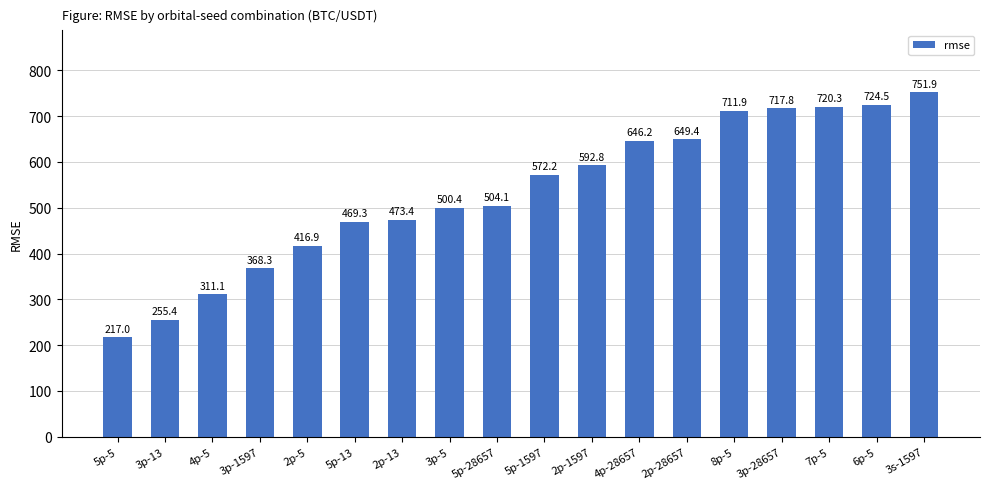

Reading left to right, what are all the values shown in this chart?

217.0	255.4	311.1	368.3	416.9	469.3	473.4	500.4	504.1	572.2	592.8	646.2	649.4	711.9	717.8	720.3	724.5	751.9